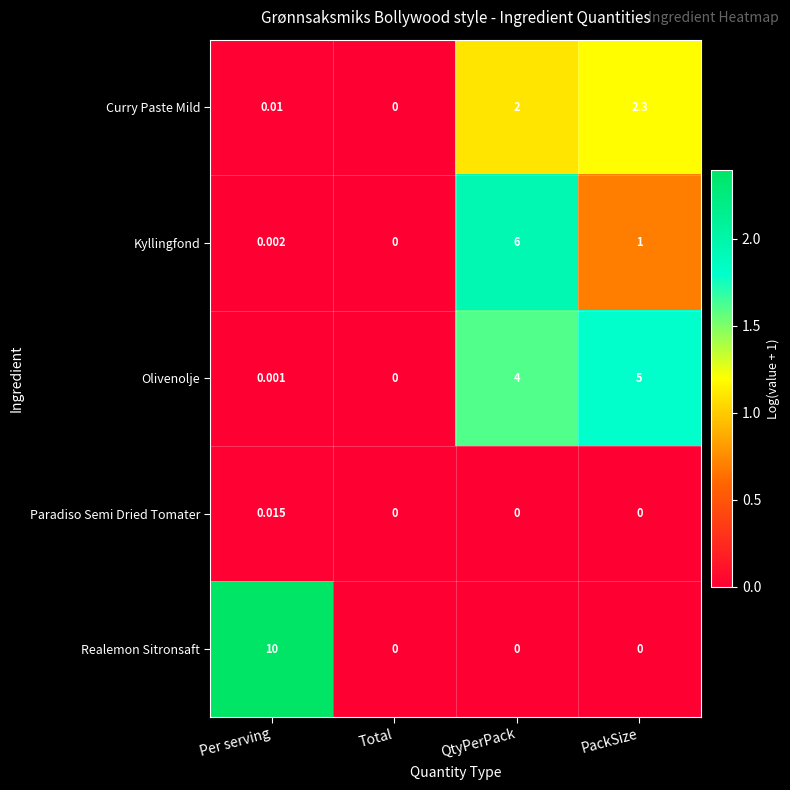

At which category is the sum across all series the highest?

QtyPerPack